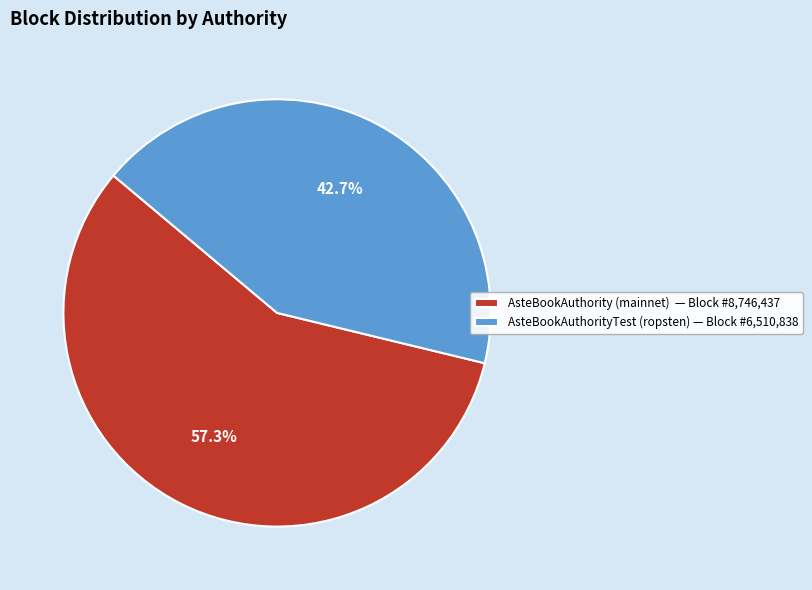

Between AsteBookAuthority (mainnet) — Block #8,746,437 and AsteBookAuthorityTest (ropsten) — Block #6,510,838, which is larger?

AsteBookAuthority (mainnet) — Block #8,746,437